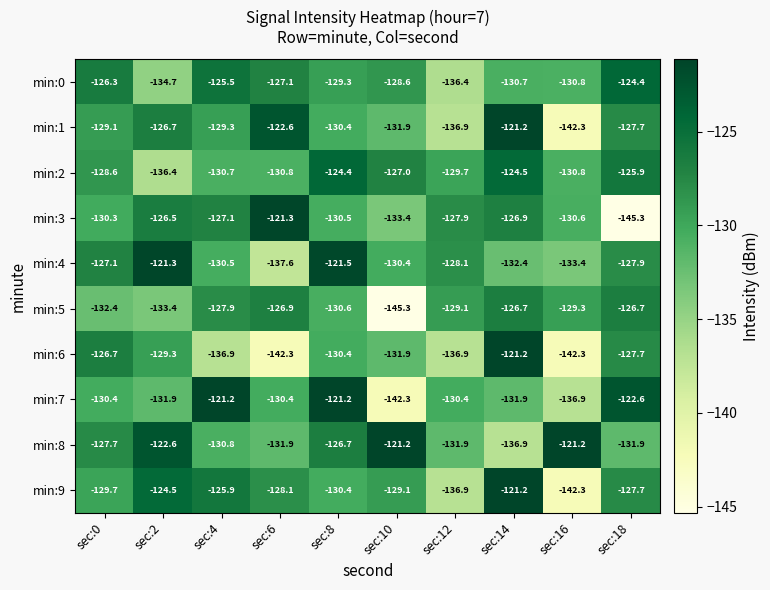

Which series has the largest total across all categories?

min:8